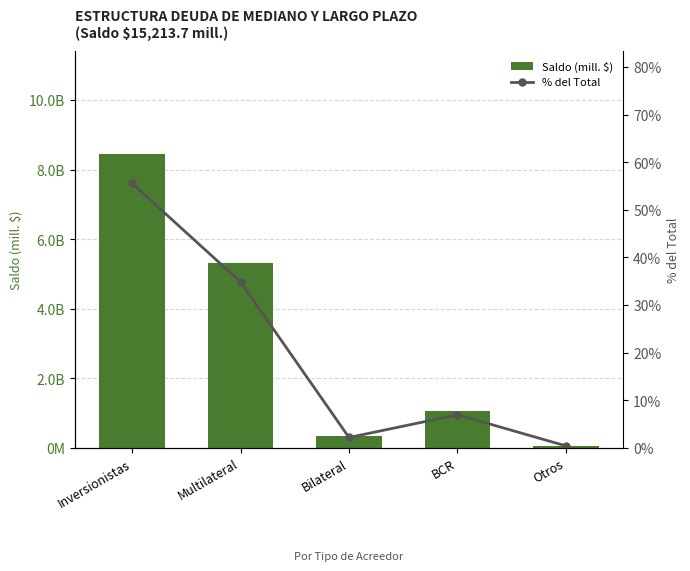

What is the total value across all series at Multilateral?

5339.9